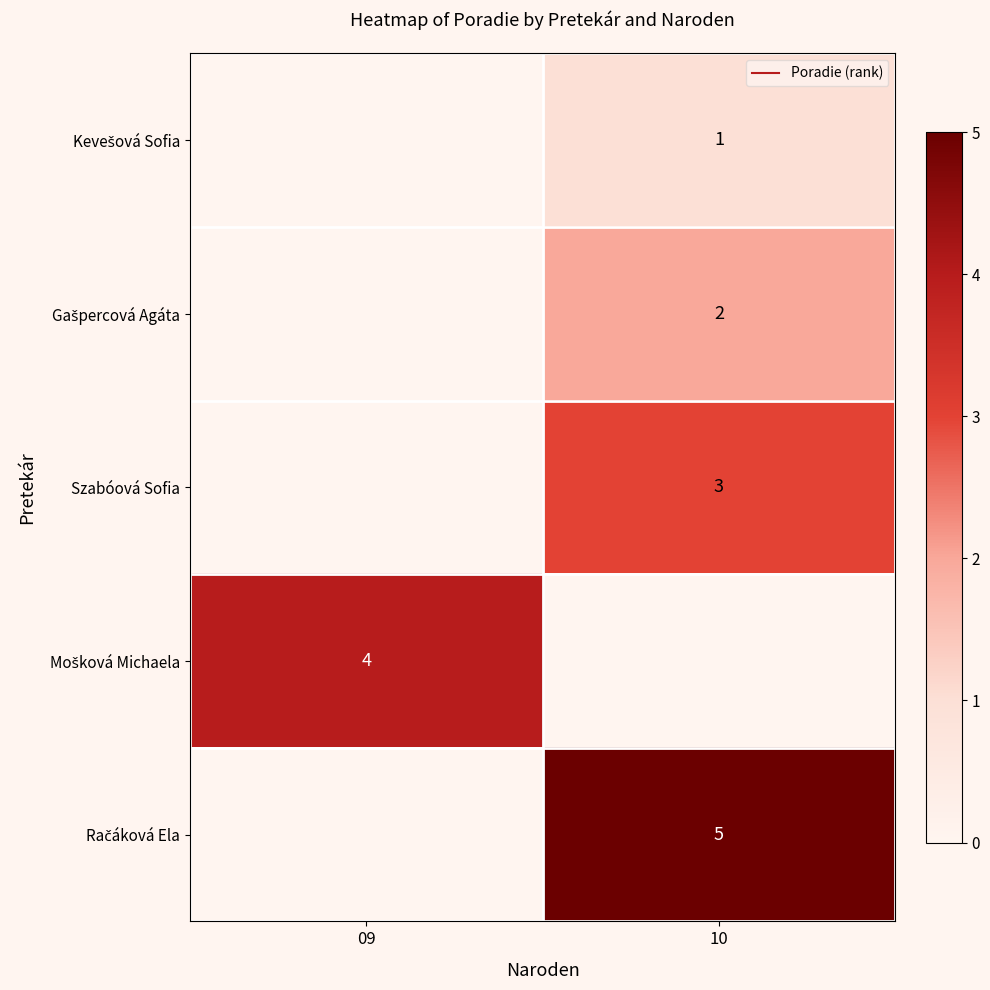

True or false: Gašpercová Agáta has a value of 2.8 at 10.

False